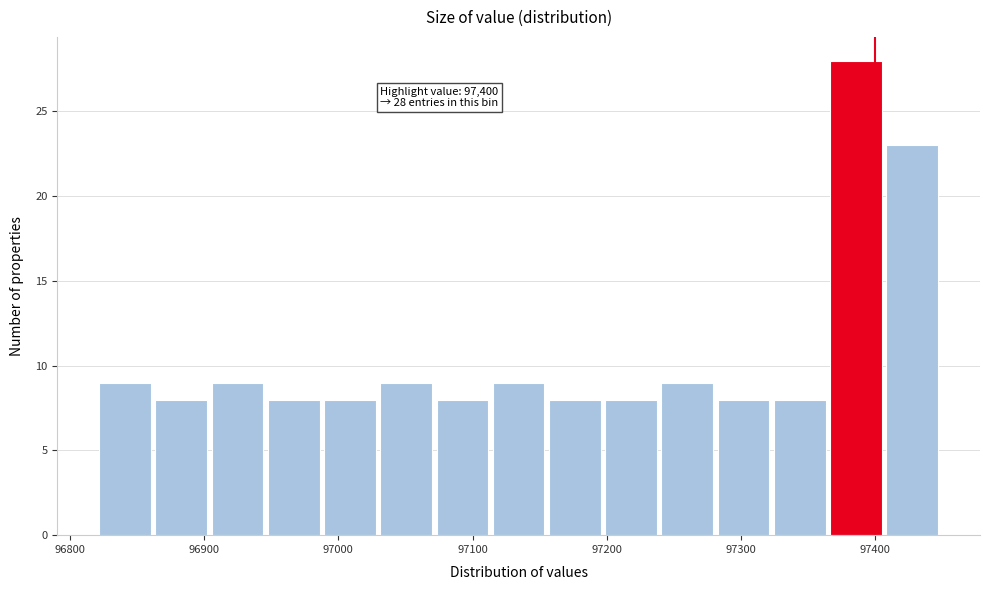

Over which range of the x-axis is the bar tallest?

97360 to 97410